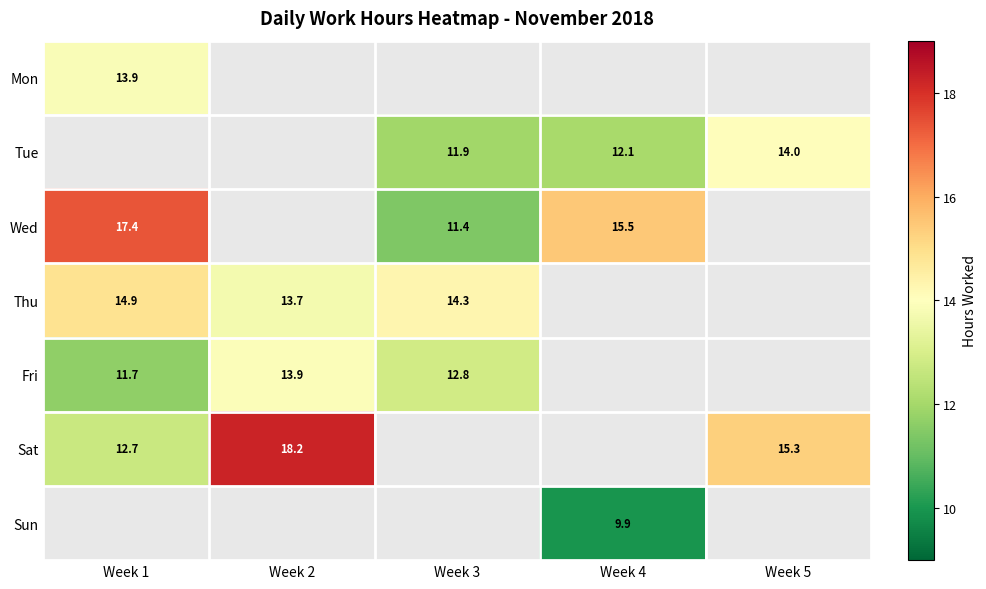

Is it true that Sat equals 12.7 at Week 1?

True